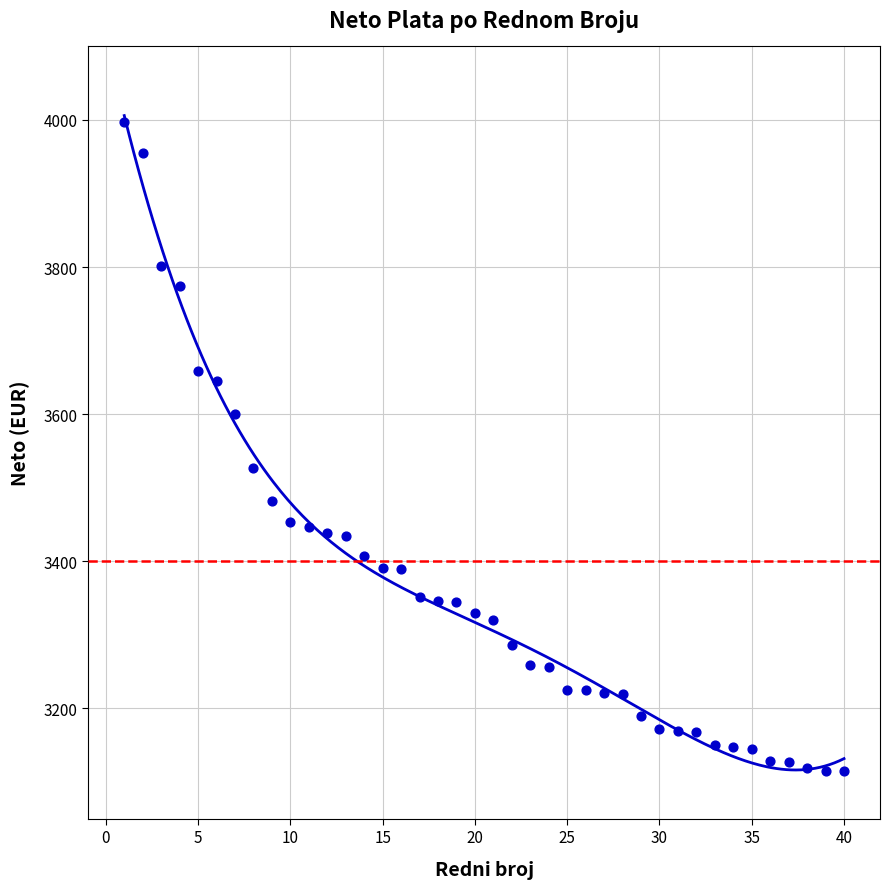

What is the range of Y values (max minus min)?

882.8